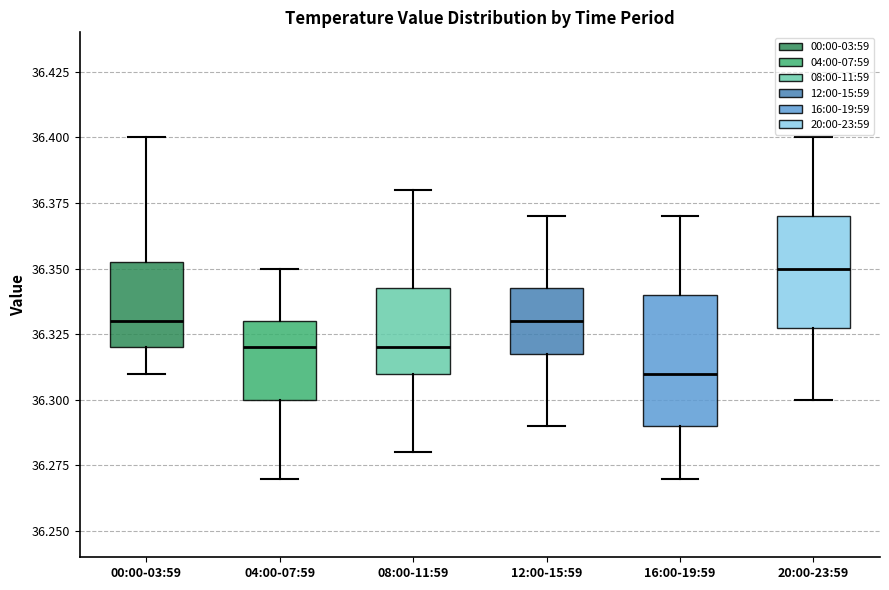

Where does the upper whisker of the box for 20:00-23:59 end on the y-axis? The values are not printed on the chart, so give them approximately, as read against the axis.

36.400